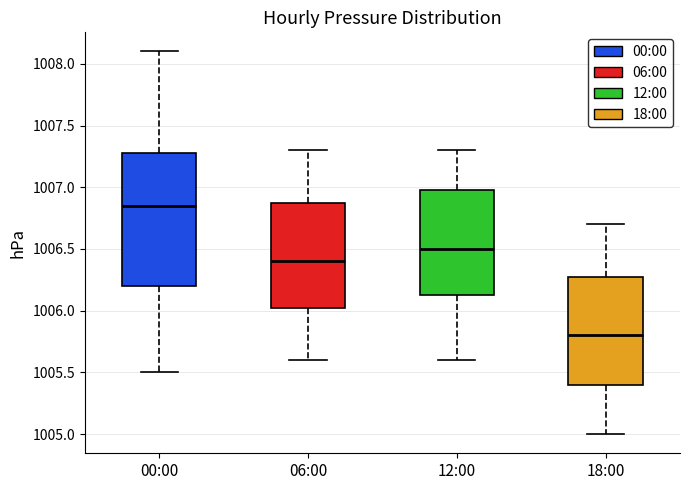

Where does the lower whisker of the box for 00:00 end on the y-axis? The values are not printed on the chart, so give them approximately, as read against the axis.

1005.50